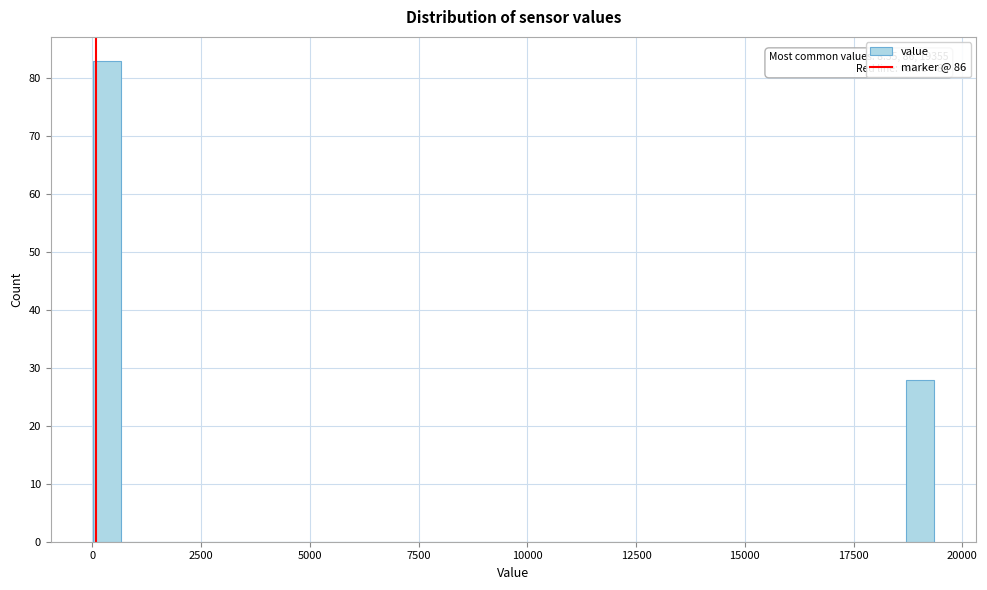

Read against the x-axis, roughly where is the centre of the tallest bar?

500